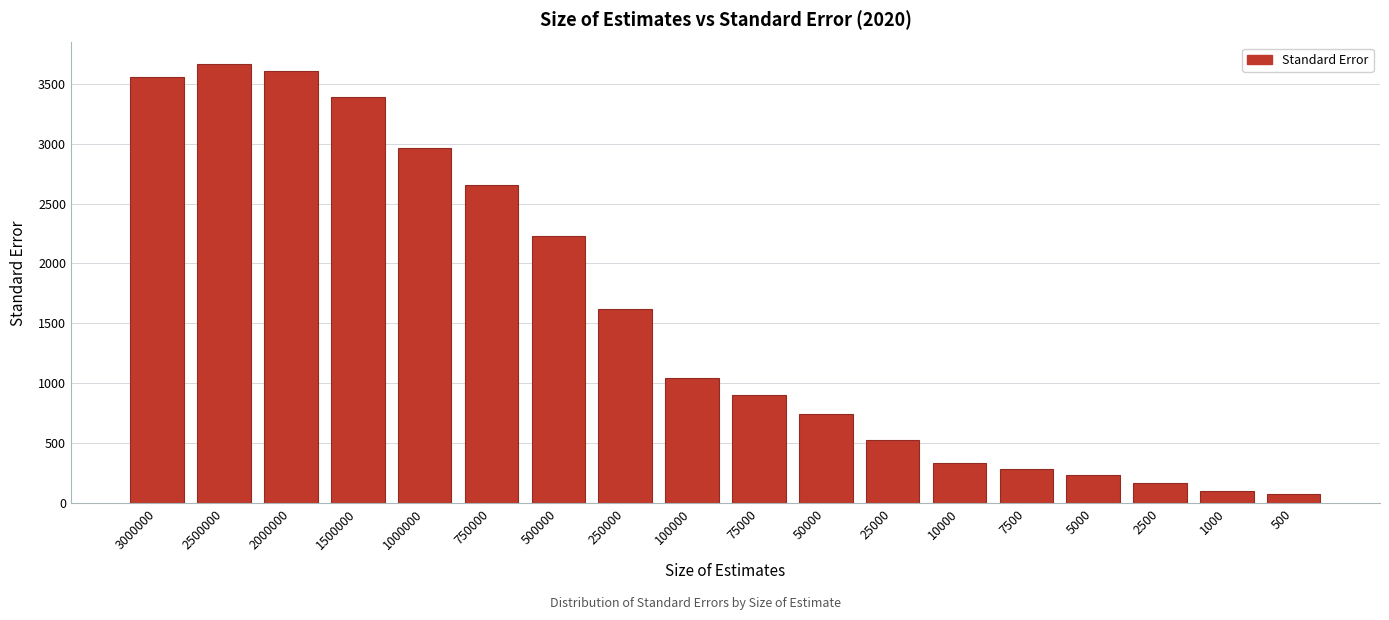

Reading right to left, transcribe all the data shown in this chart.

500=74	1000=105	2500=166	5000=235	7500=288	10000=333	25000=525	50000=741	75000=905	100000=1042	250000=1621	500000=2230	750000=2651	1000000=2966	1500000=3388	2000000=3607	2500000=3661	3000000=3556